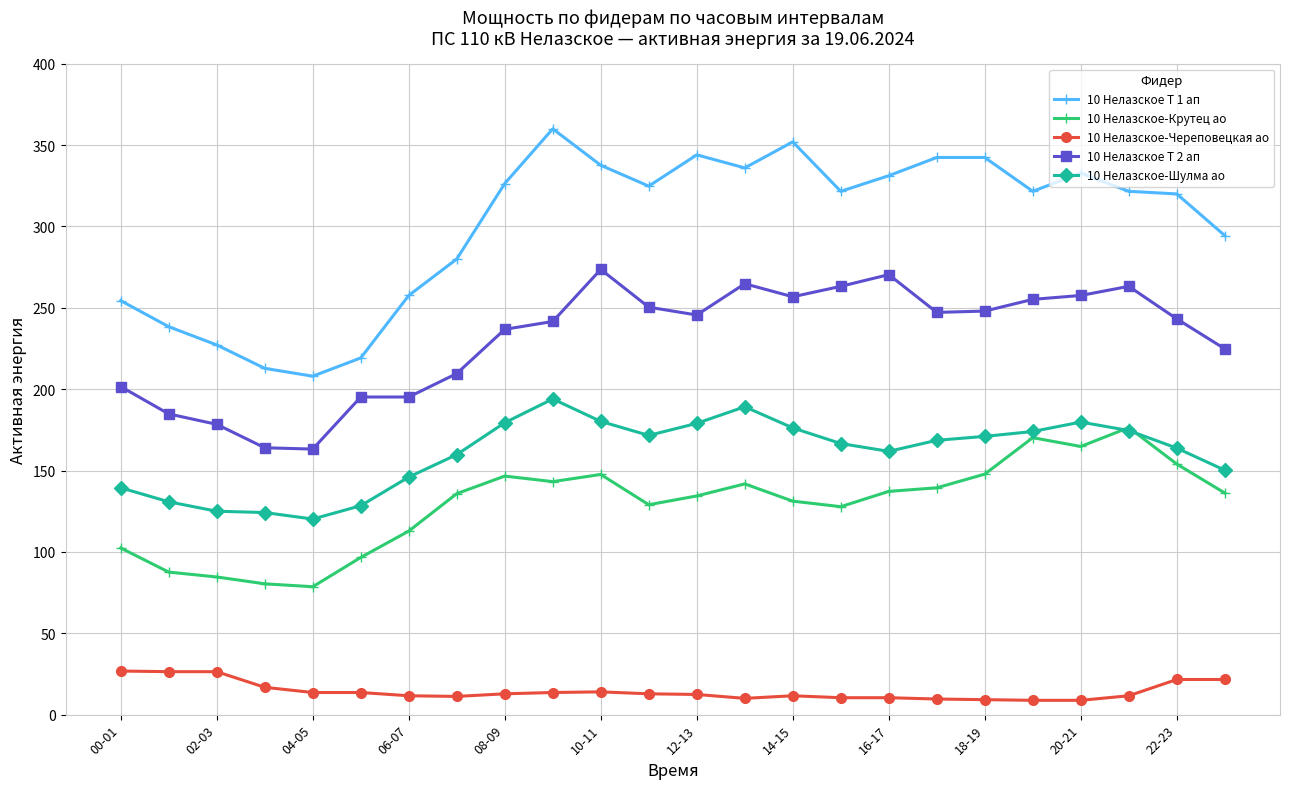

How many lines are shown in the chart?

5